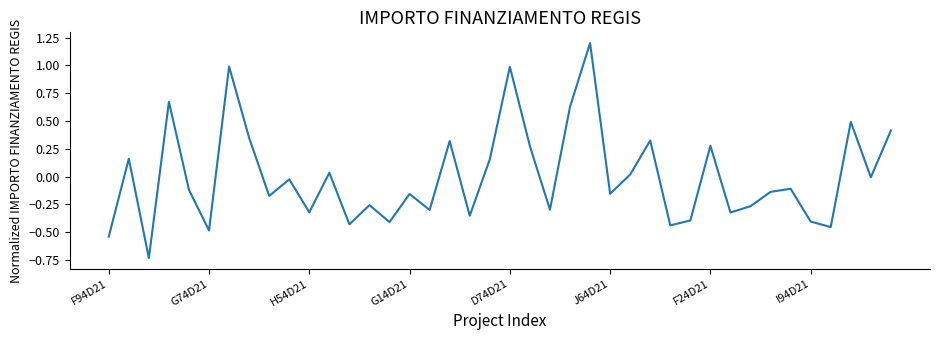

What is the greatest value displayed?

1.2